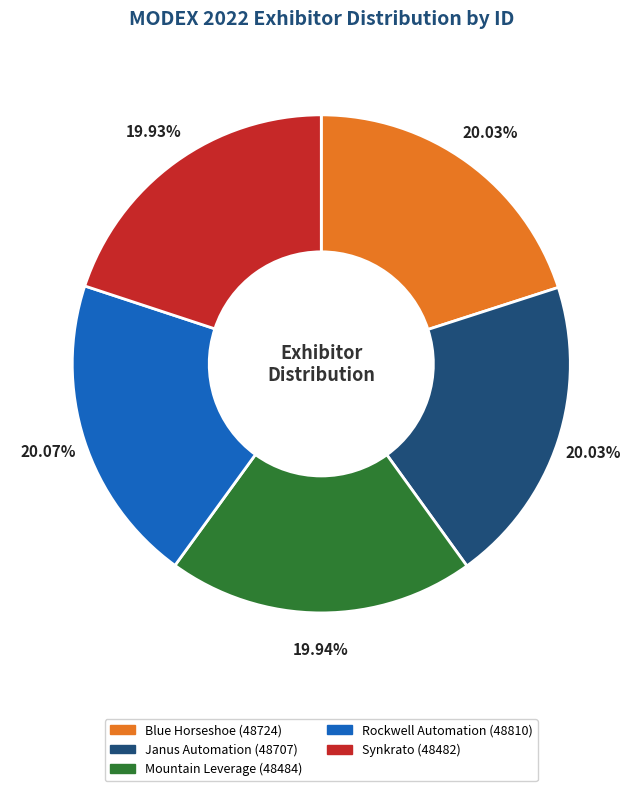

Is there a majority slice in this chart?

No